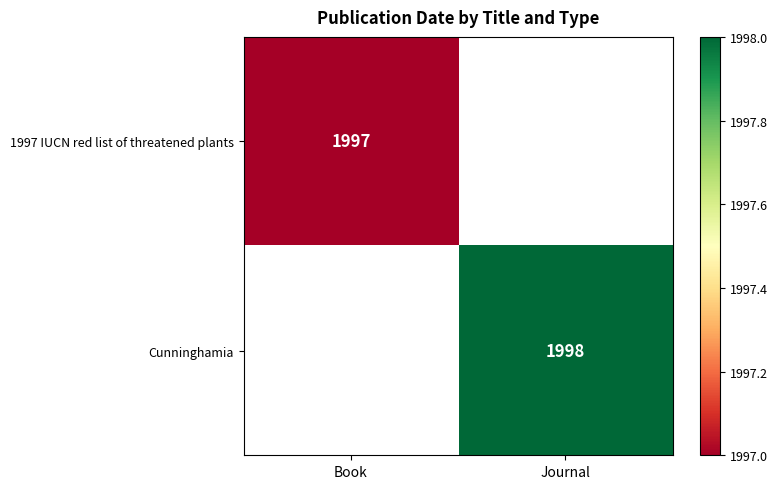

Is it true that 1997 IUCN red list of threatened plants equals 1997 at Book?

True